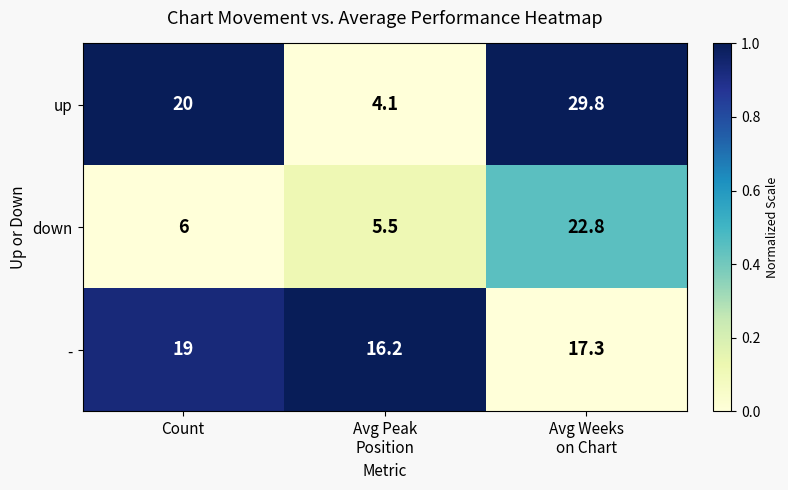

List the series in order of their peak value, lowest first.

-, down, up